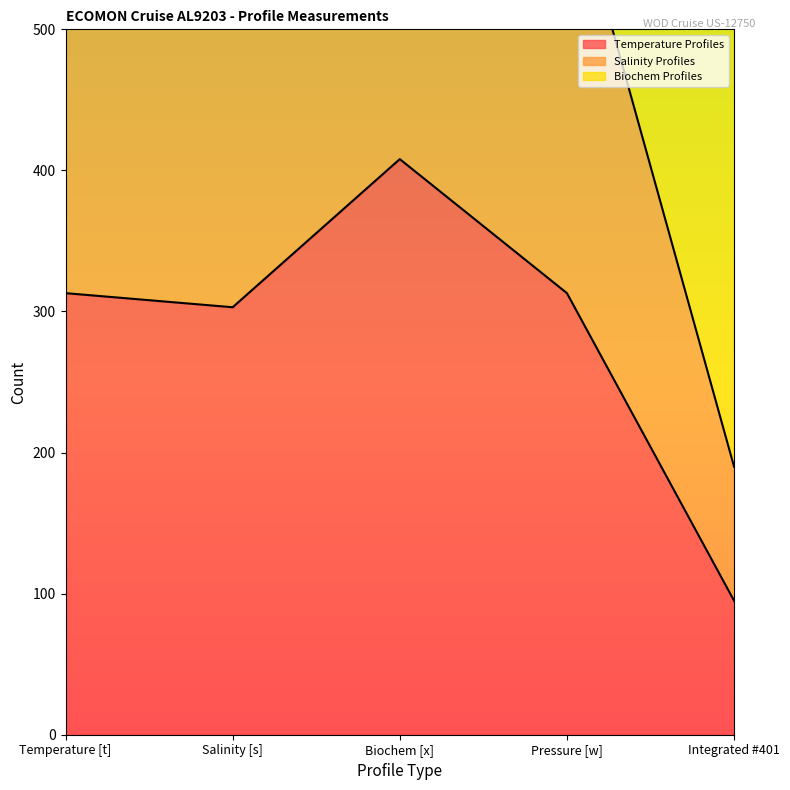

What is the average value of the Salinity Profiles series?

920